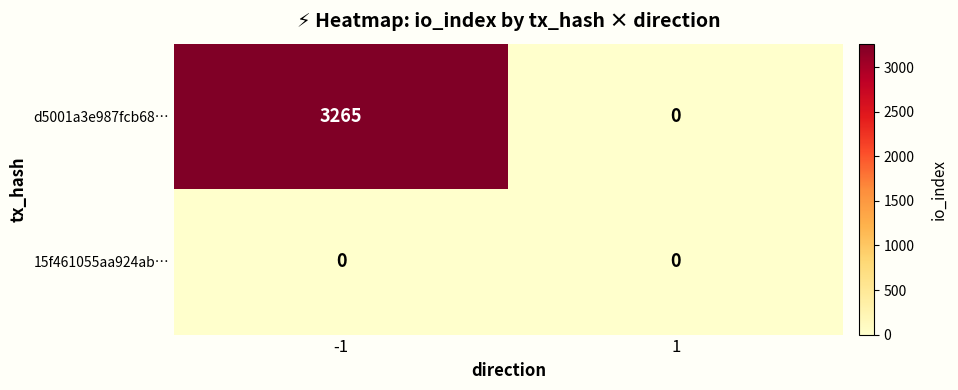

At how many categories does at least one series exceed 1740?

1